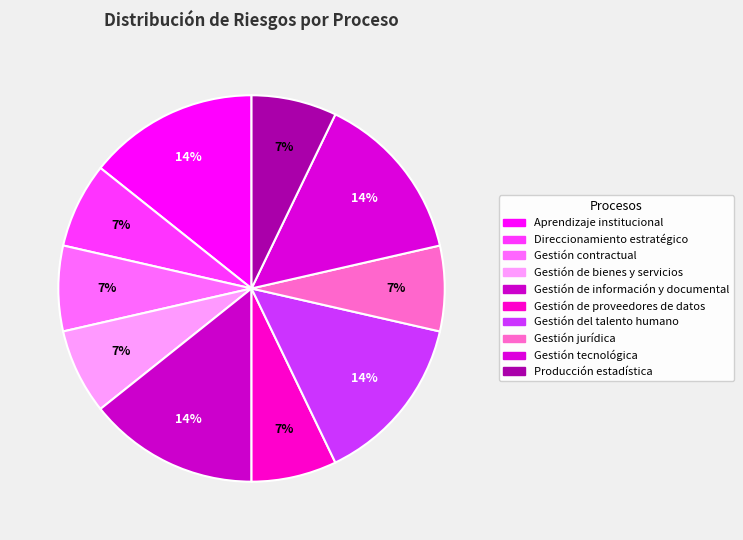

How many segments does this pie chart have?

10